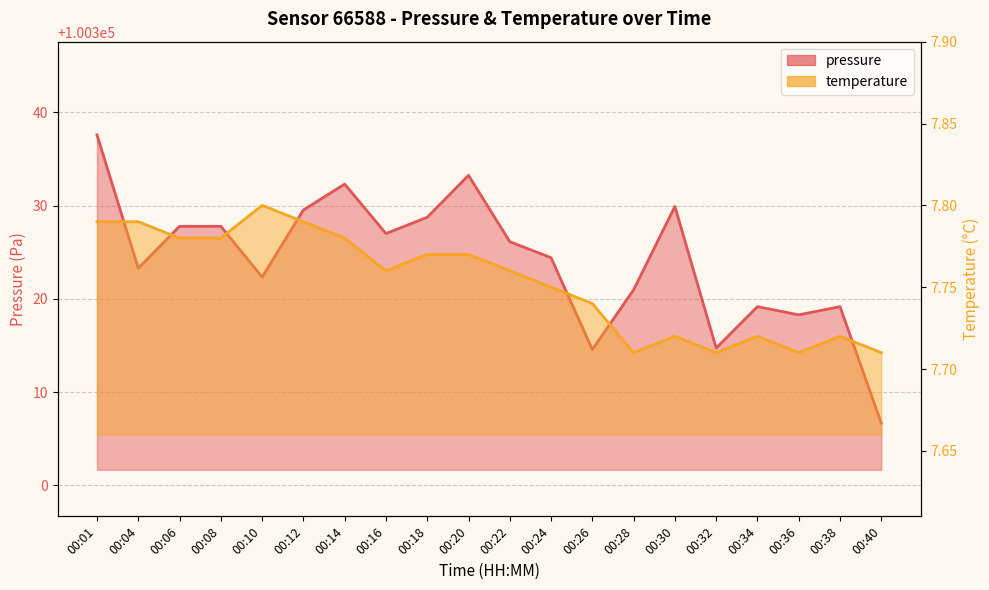

Rank the series at 00:04 from lowest to highest value.

temperature, pressure